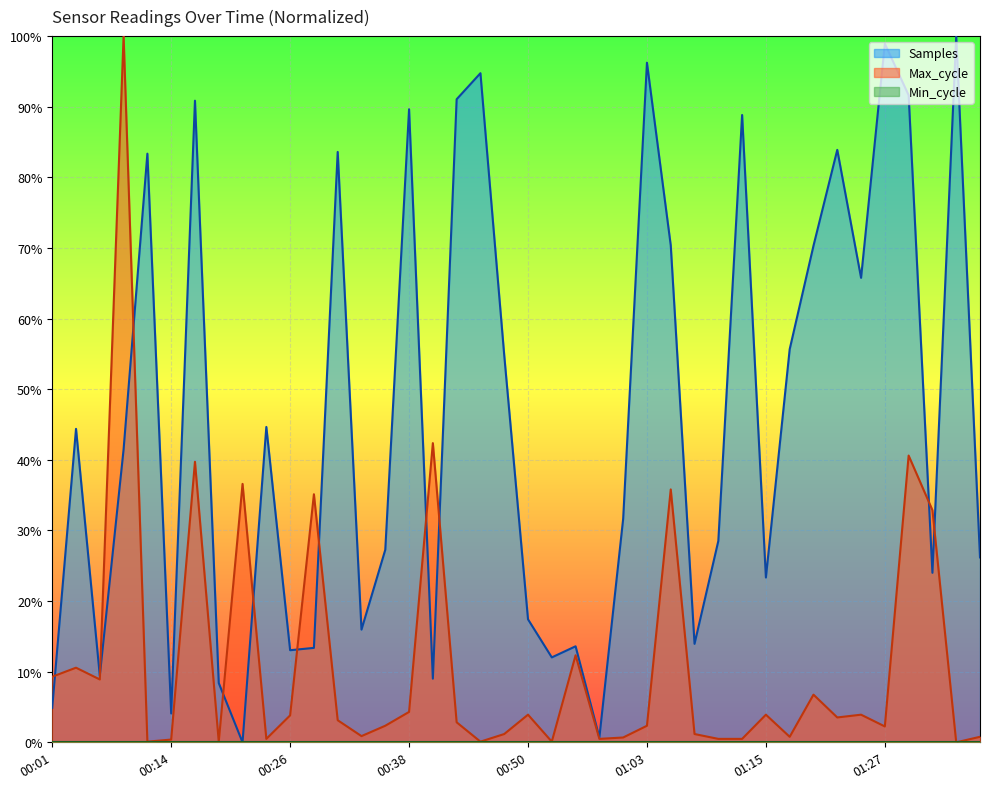

What is the difference between the Samples values at 00:36 and 00:19?

0.2